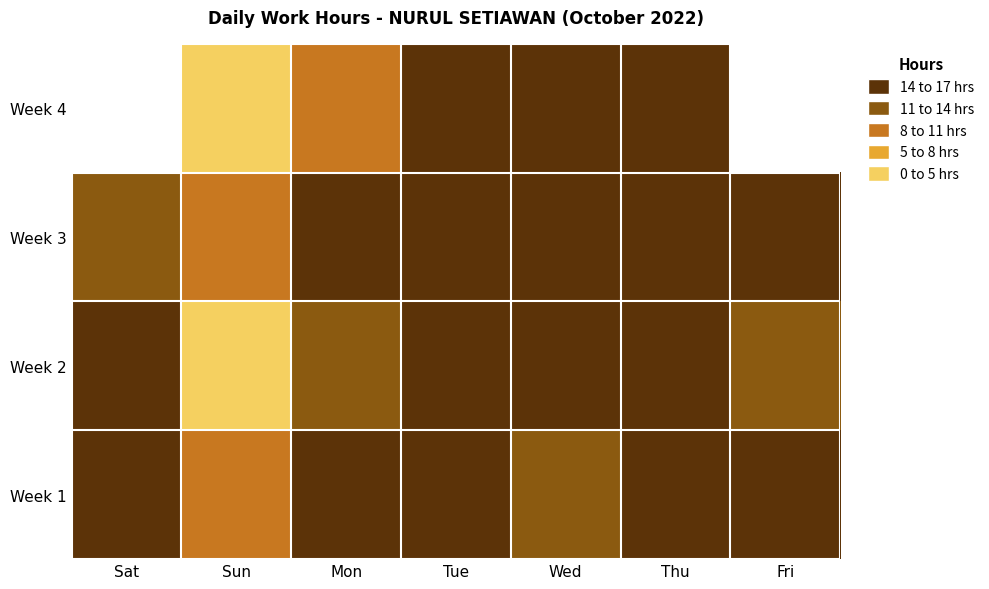

Is the value of Week 3 at Wed greater than the value of Week 4 at Sun?

Yes